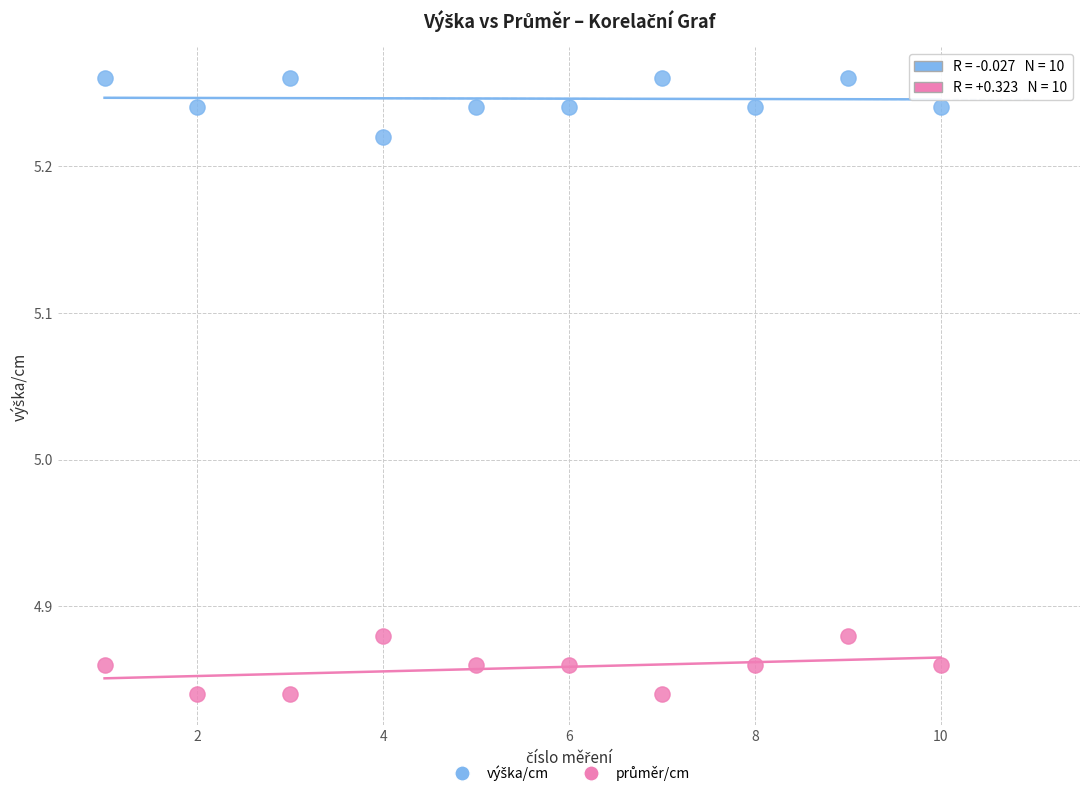

What is the X range (max minus min) for the scatter plot?

9.0